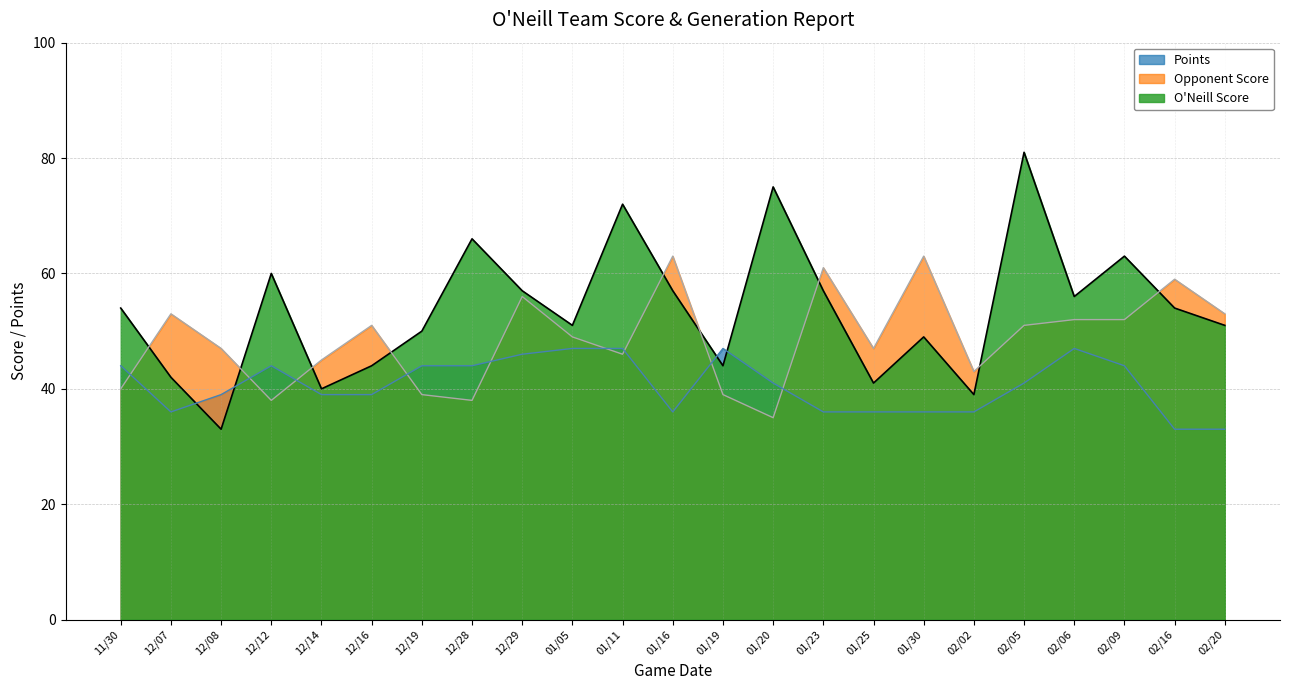

At which category is the sum across all series the highest?

02/05